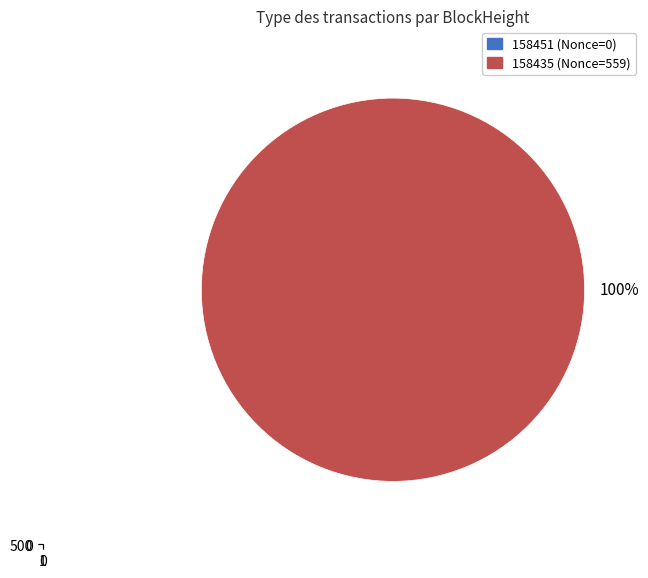

The 158451 slice represents 0% of the pie. True or false?

True